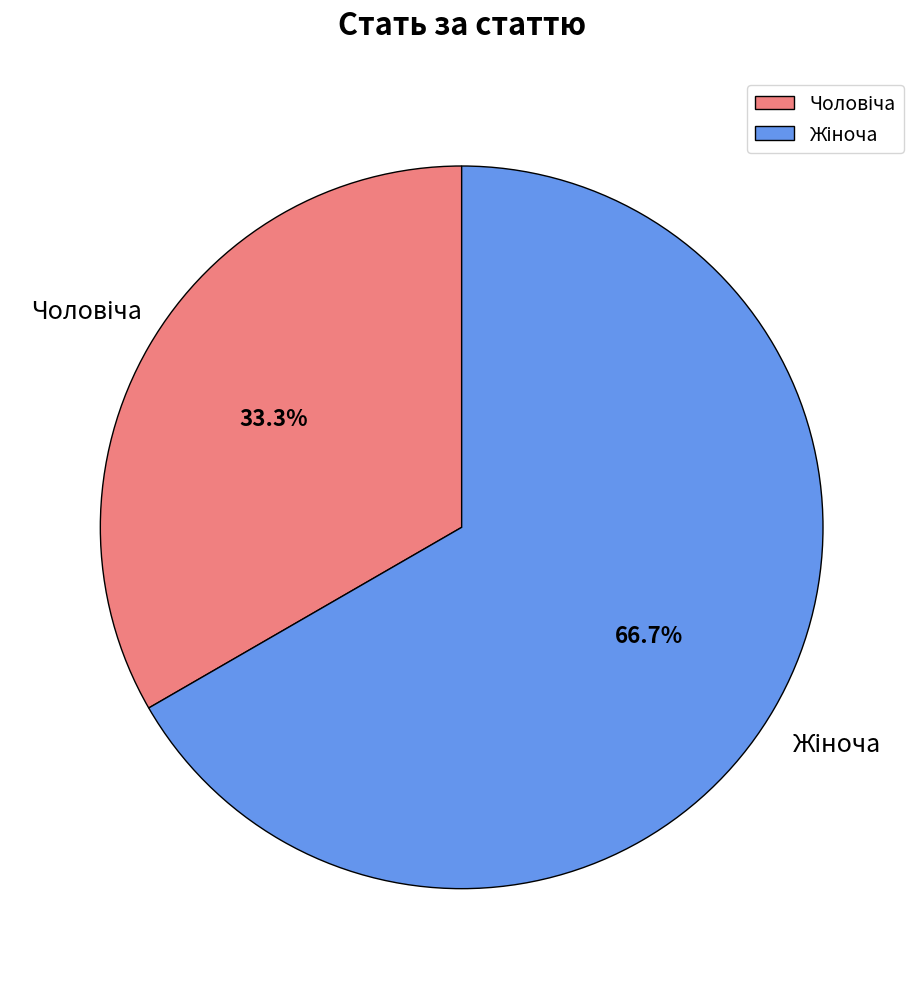

Does any single category account for the majority?

Yes